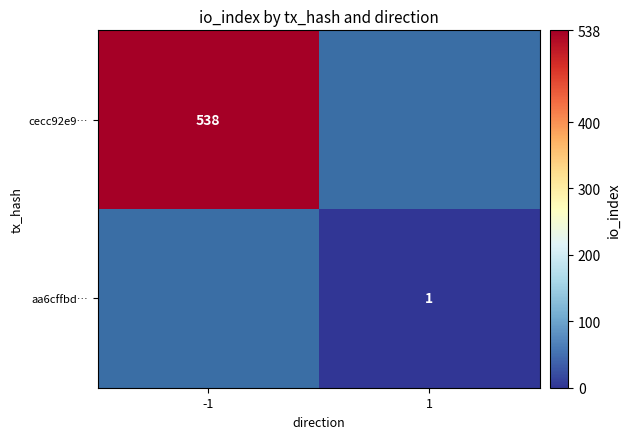

True or false: aa6cffbd… has a value of 2 at 1.

False